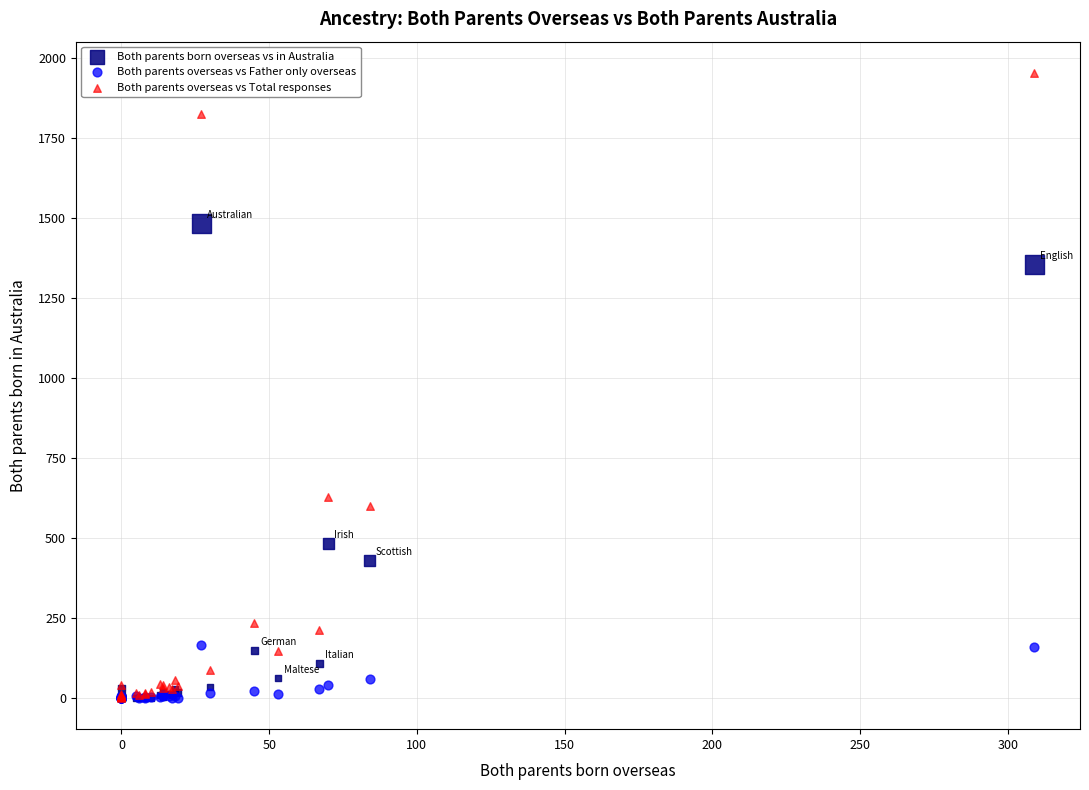

Across all series, what Y value is closest to 976?

627